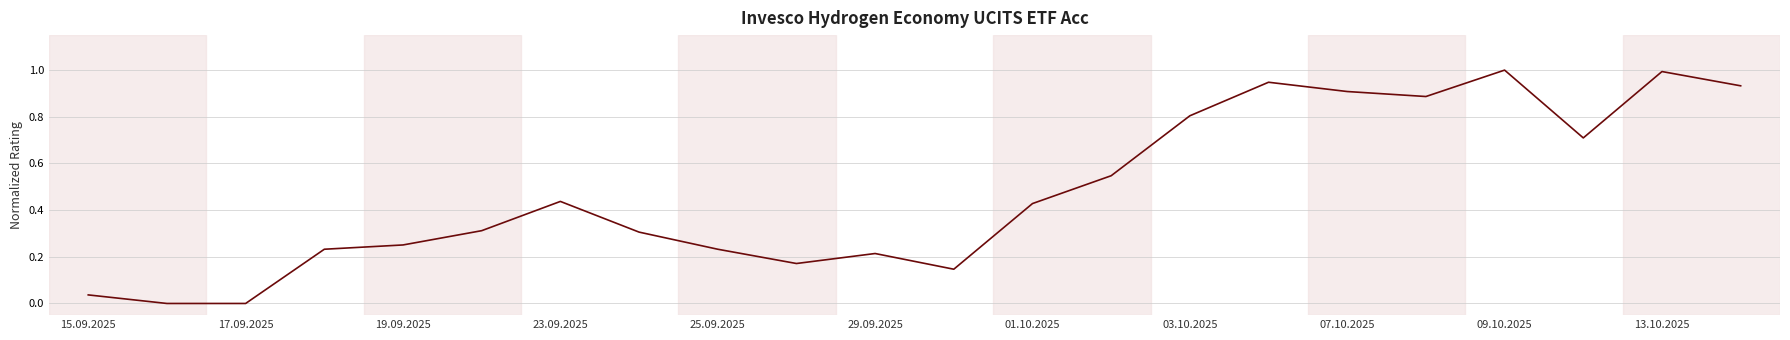

What is the maximum value shown in the chart?

1.0